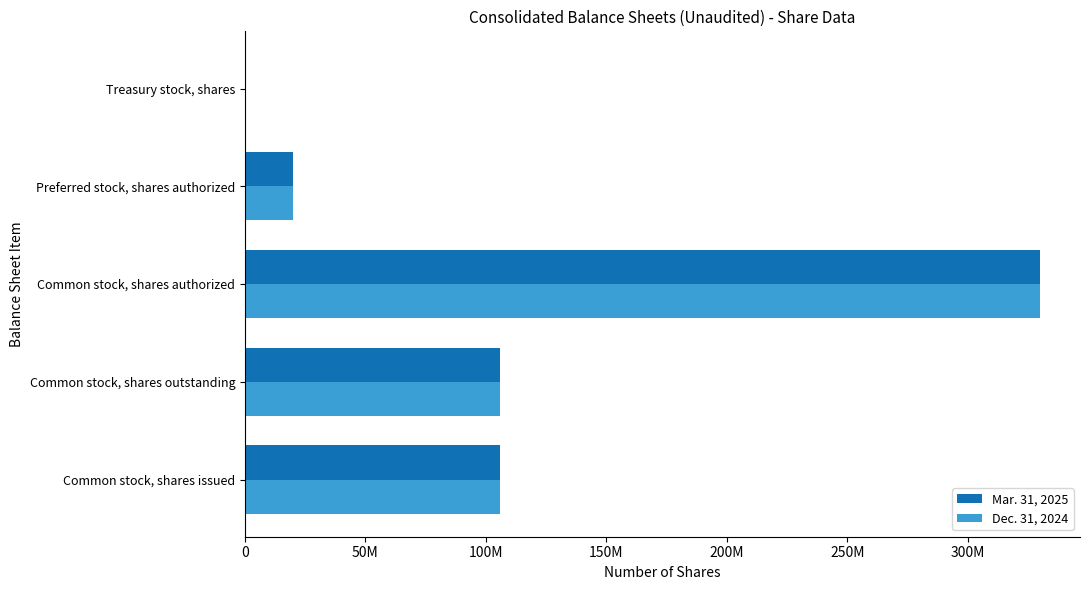

List the series in order of their peak value, lowest first.

Mar. 31, 2025, Dec. 31, 2024